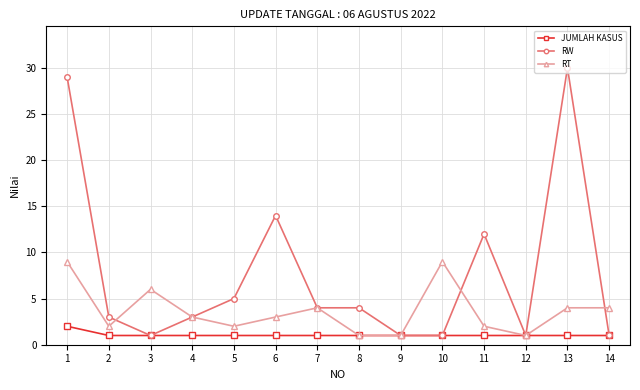

Which series ends up on top after the final intersection of RT and RW?

RT